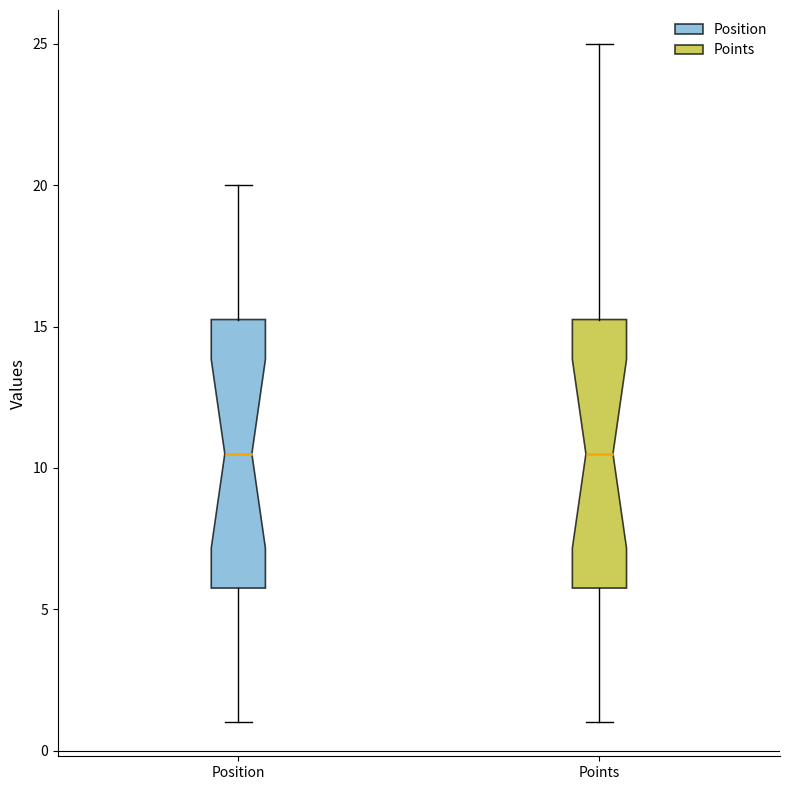

Where does the lower whisker of the box for Points end on the y-axis? The values are not printed on the chart, so give them approximately, as read against the axis.

1.0